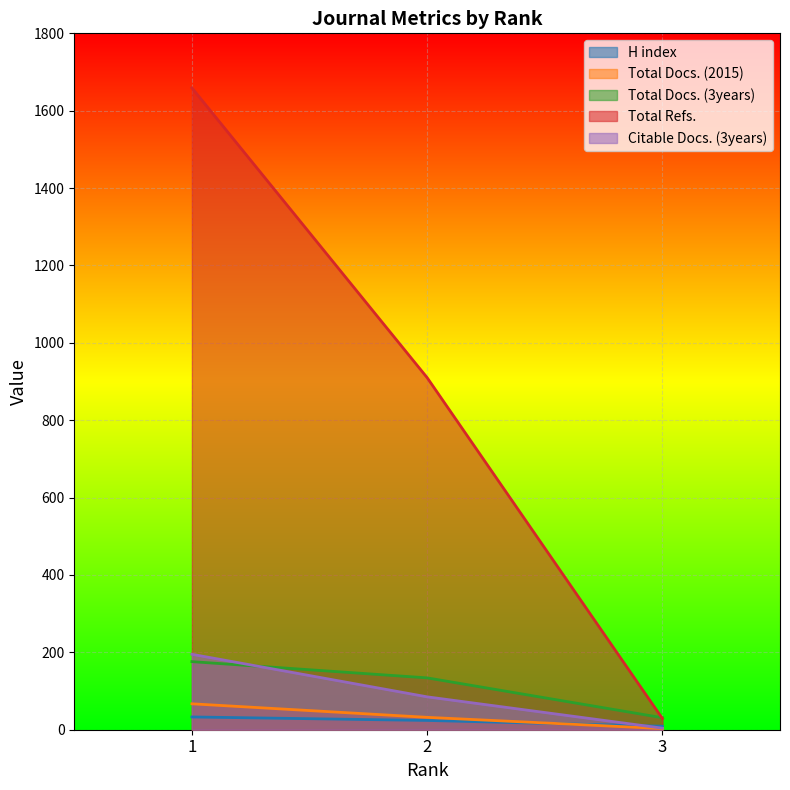

Reading left to right, what are all the values shown in this chart?

H index: 33	24	9
Total Docs. (2015): 67	32	3
Total Docs. (3years): 176	134	31
Total Refs.: 1659	910	29
Citable Docs. (3years): 195	85	4